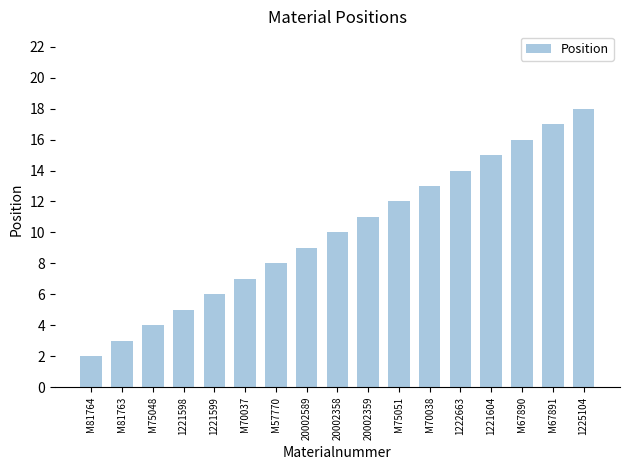

How many bars are there in total?

17